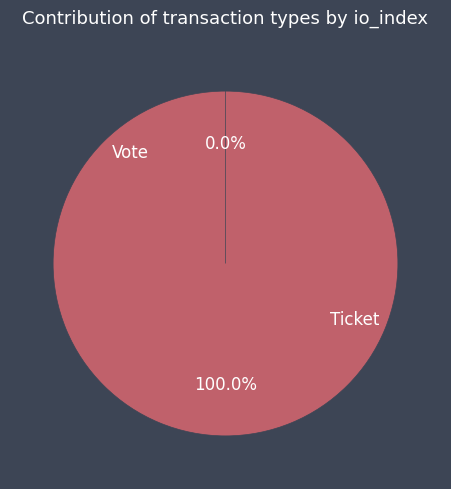

Rank the categories by value from lowest to highest.

Ticket, Vote